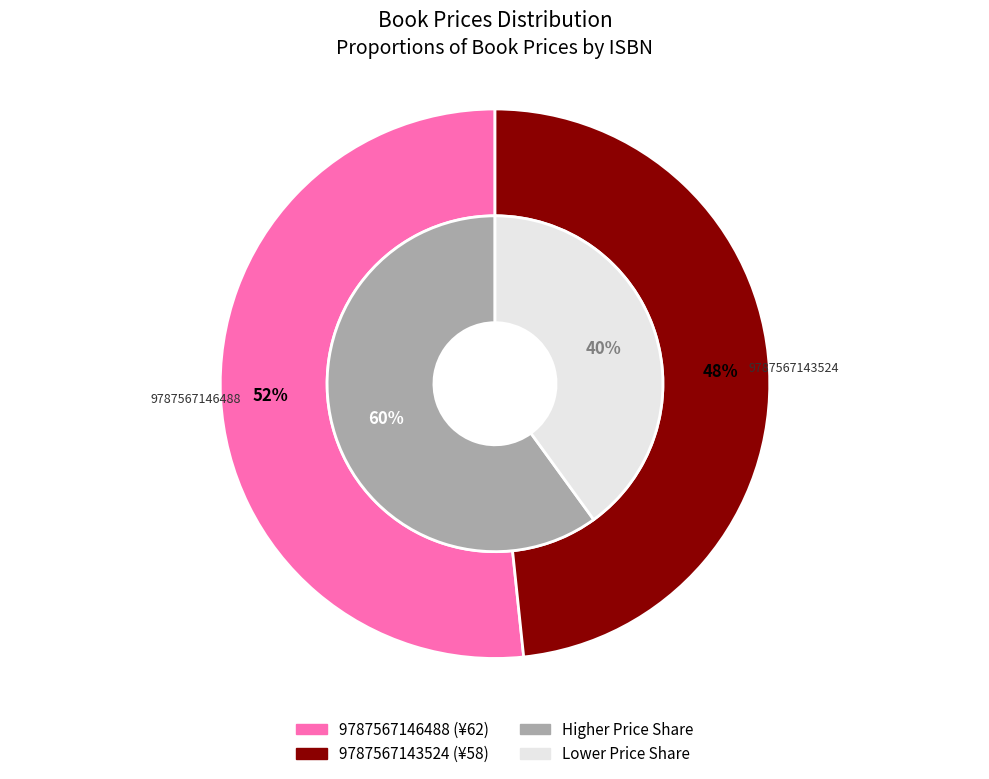

Is it true that 9787567146488 is 58% of the pie?

False